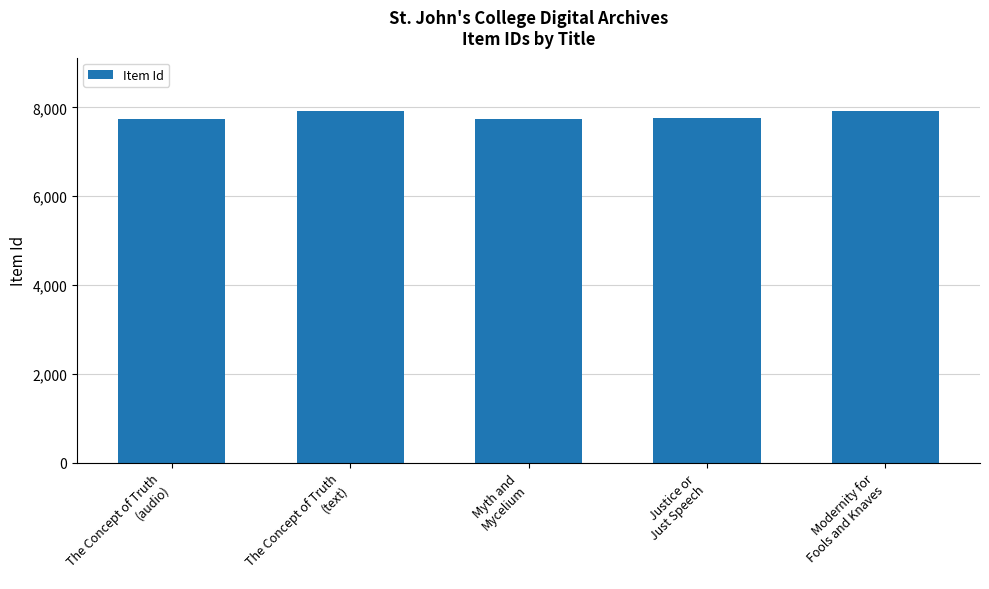

Count the number of categories in the chart.

5